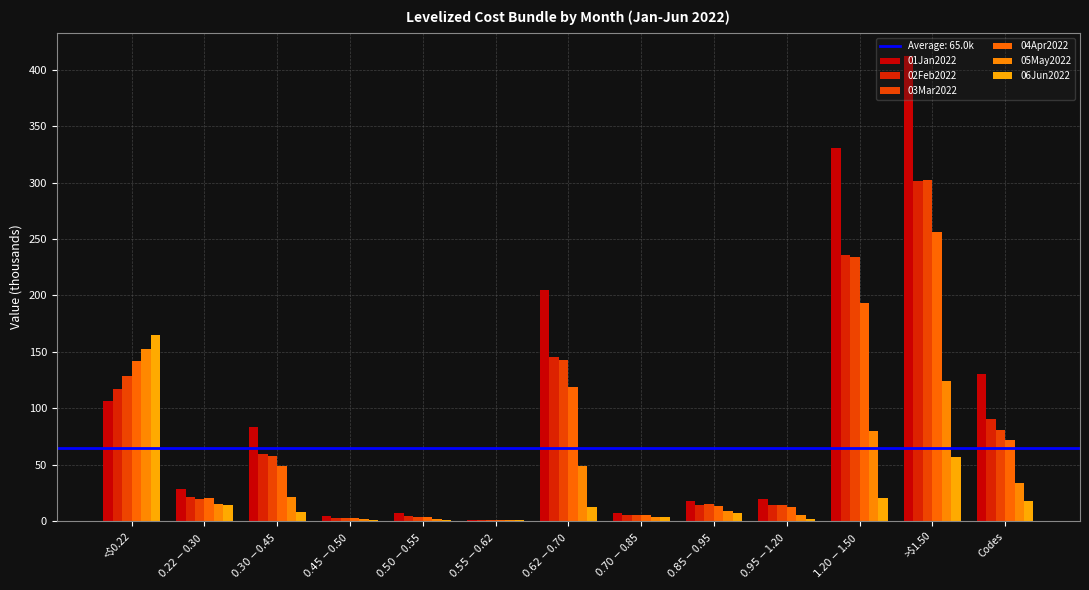

What is the maximum value for 04Apr2022?

256.5